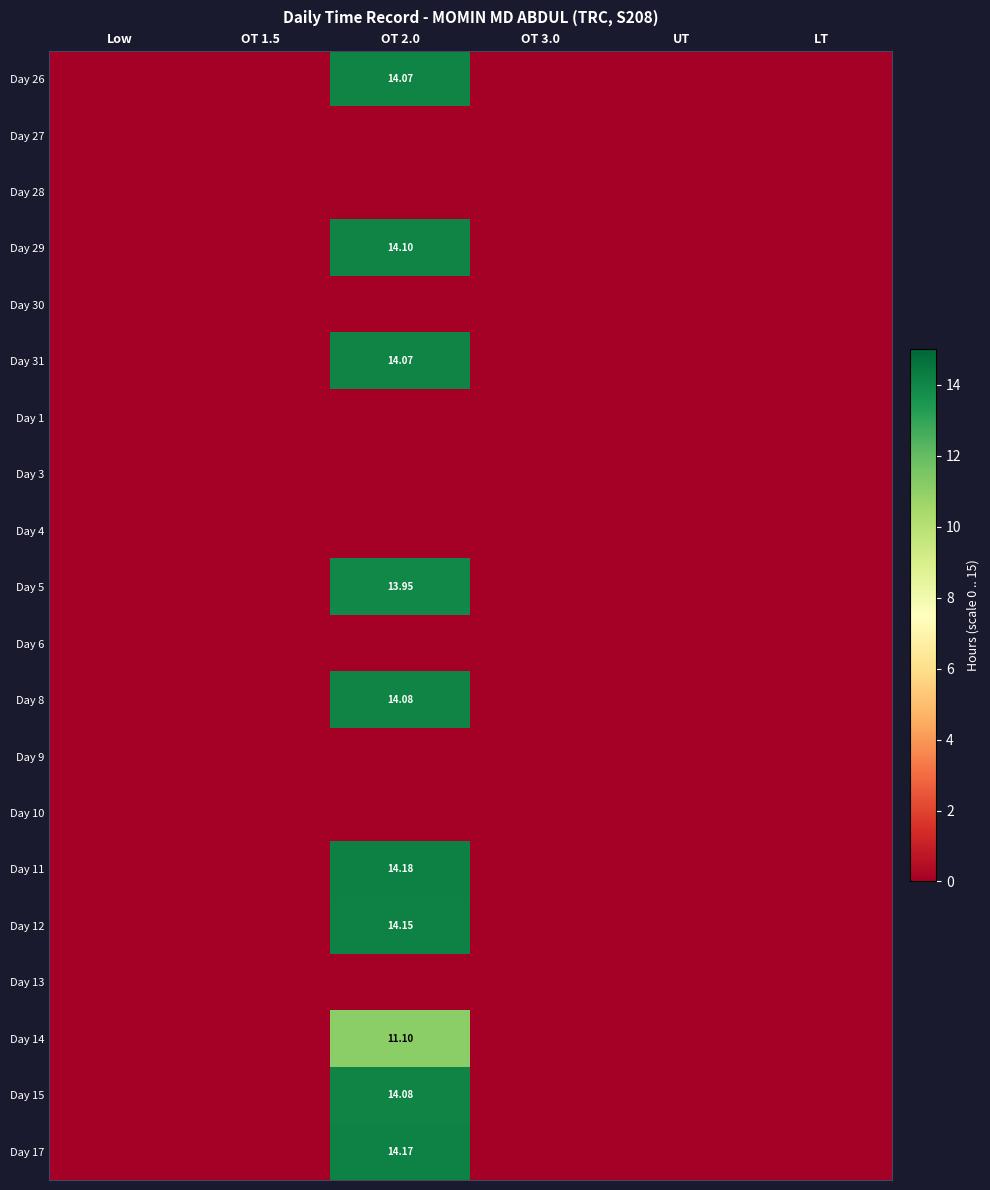

What is the average value of the Day 26 series?

2.3